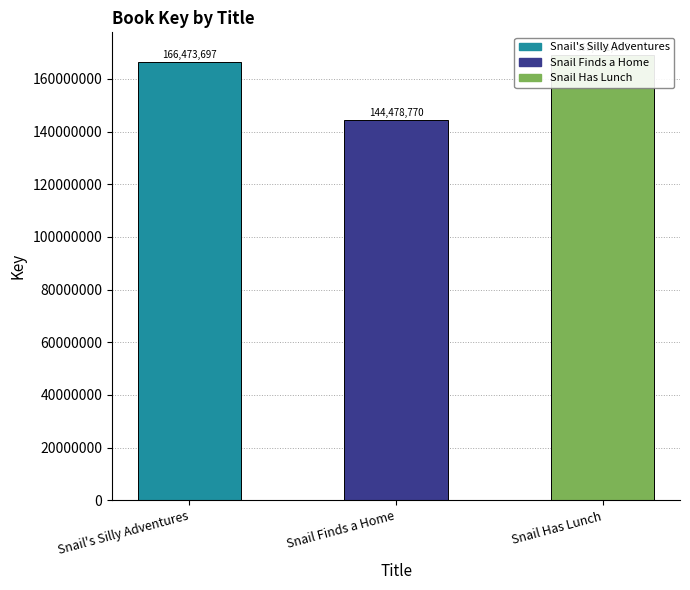

True or false: the data shows 66350015 at Snail Has Lunch.

False